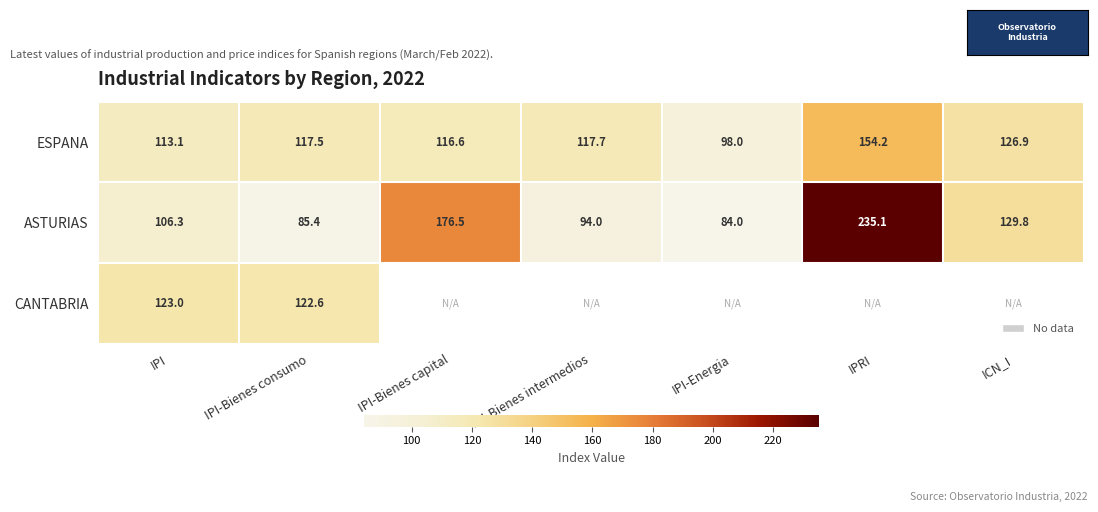

Which category has the lowest value in the ESPANA series?

IPI-Energia